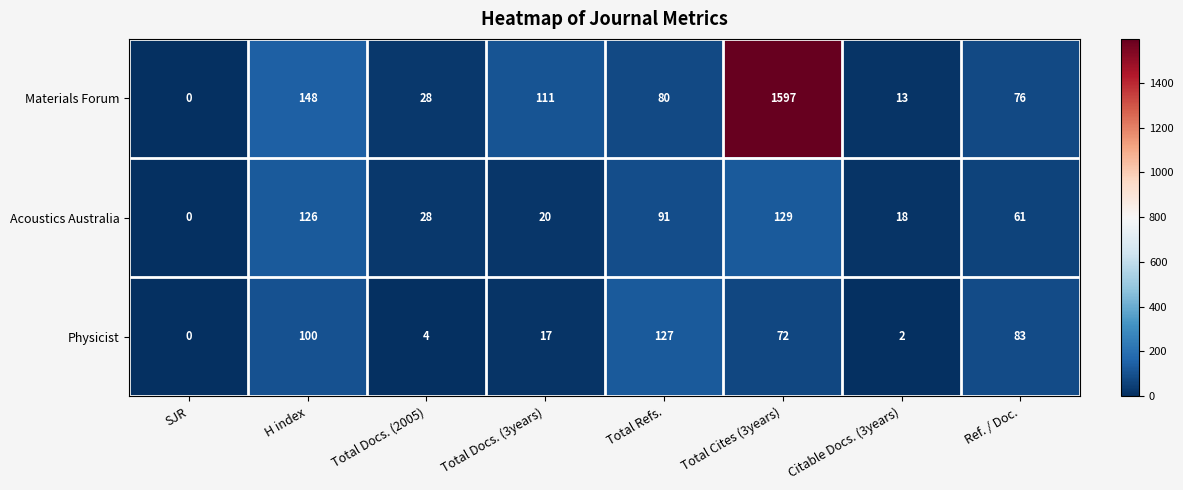

List the labels in order of Materials Forum value, largest first.

Total Cites (3years), H index, Total Docs. (3years), Total Refs., Ref. / Doc., Total Docs. (2005), Citable Docs. (3years), SJR